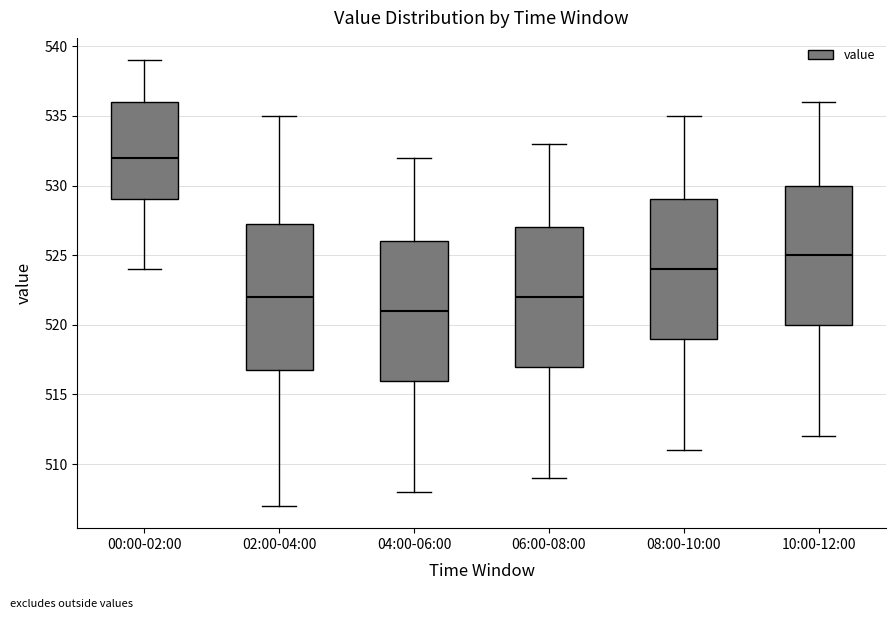

Reading left to right, read every box against the y-axis: the position of its median line, the range the box covers, and the ends of its whiskers. The values are not printed on the chart, so give them approximately, as read against the axis.

00:00-02:00: median 532.0, box 529.0 to 536.0, whiskers 524.0 to 539.0
02:00-04:00: median 522.0, box 517.0 to 527.5, whiskers 507.0 to 535.0
04:00-06:00: median 521.0, box 516.0 to 526.0, whiskers 508.0 to 532.0
06:00-08:00: median 522.0, box 517.0 to 527.0, whiskers 509.0 to 533.0
08:00-10:00: median 524.0, box 519.0 to 529.0, whiskers 511.0 to 535.0
10:00-12:00: median 525.0, box 520.0 to 530.0, whiskers 512.0 to 536.0